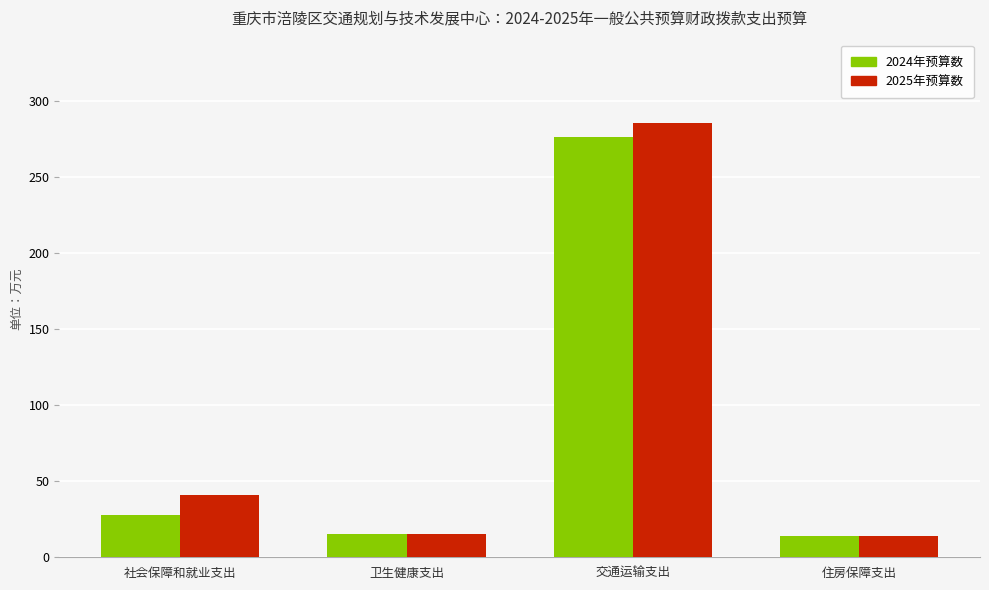

Does the chart contain stacked bars?

No